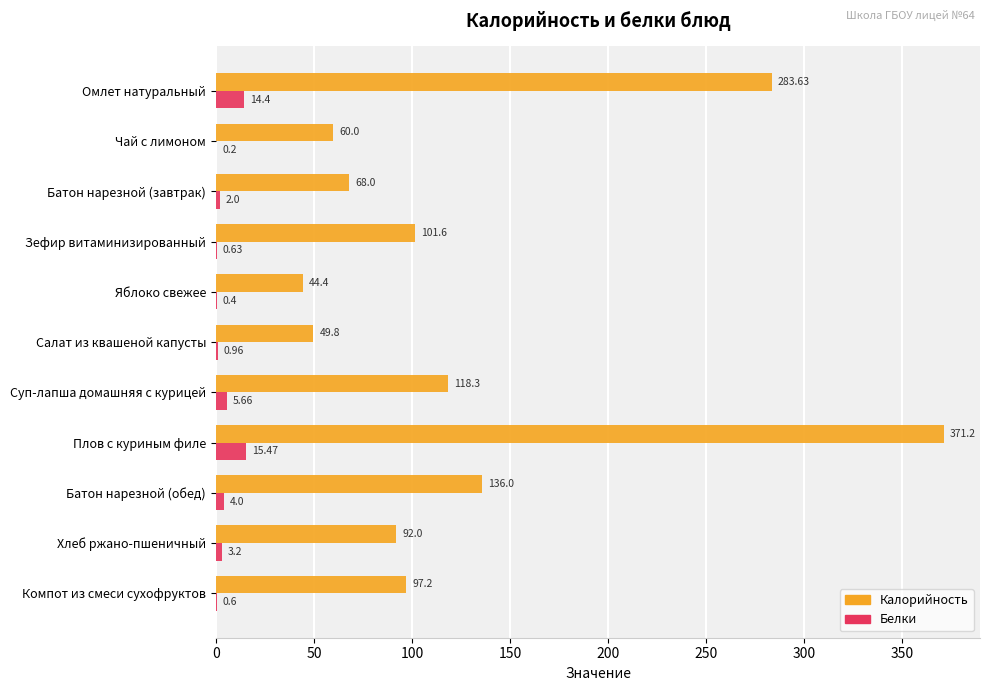

Where is Калорийность nearest to the value 207?

Батон нарезной (обед)